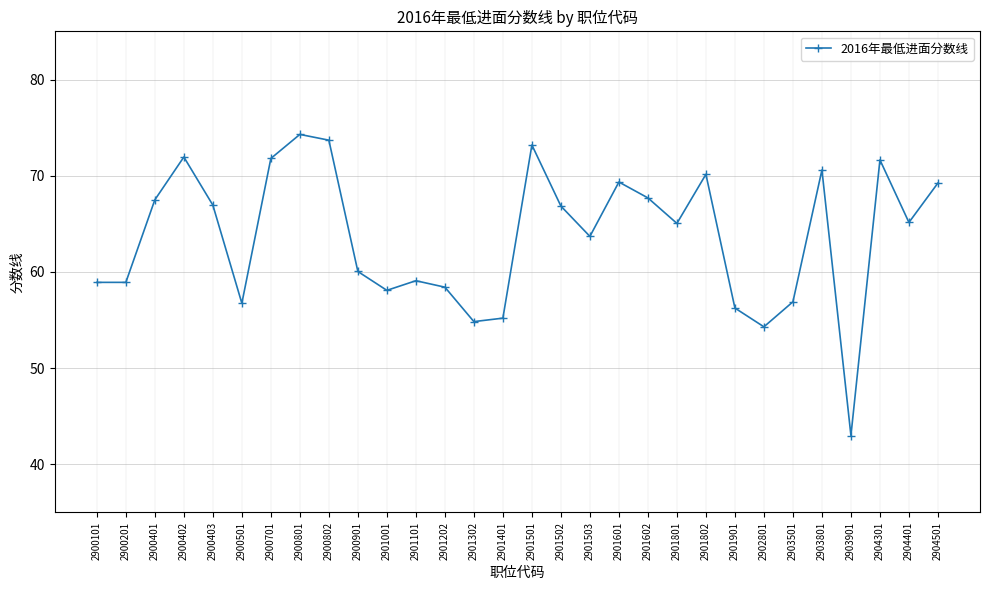

What is the sum of the values at 2900801 and 2900401?

141.8